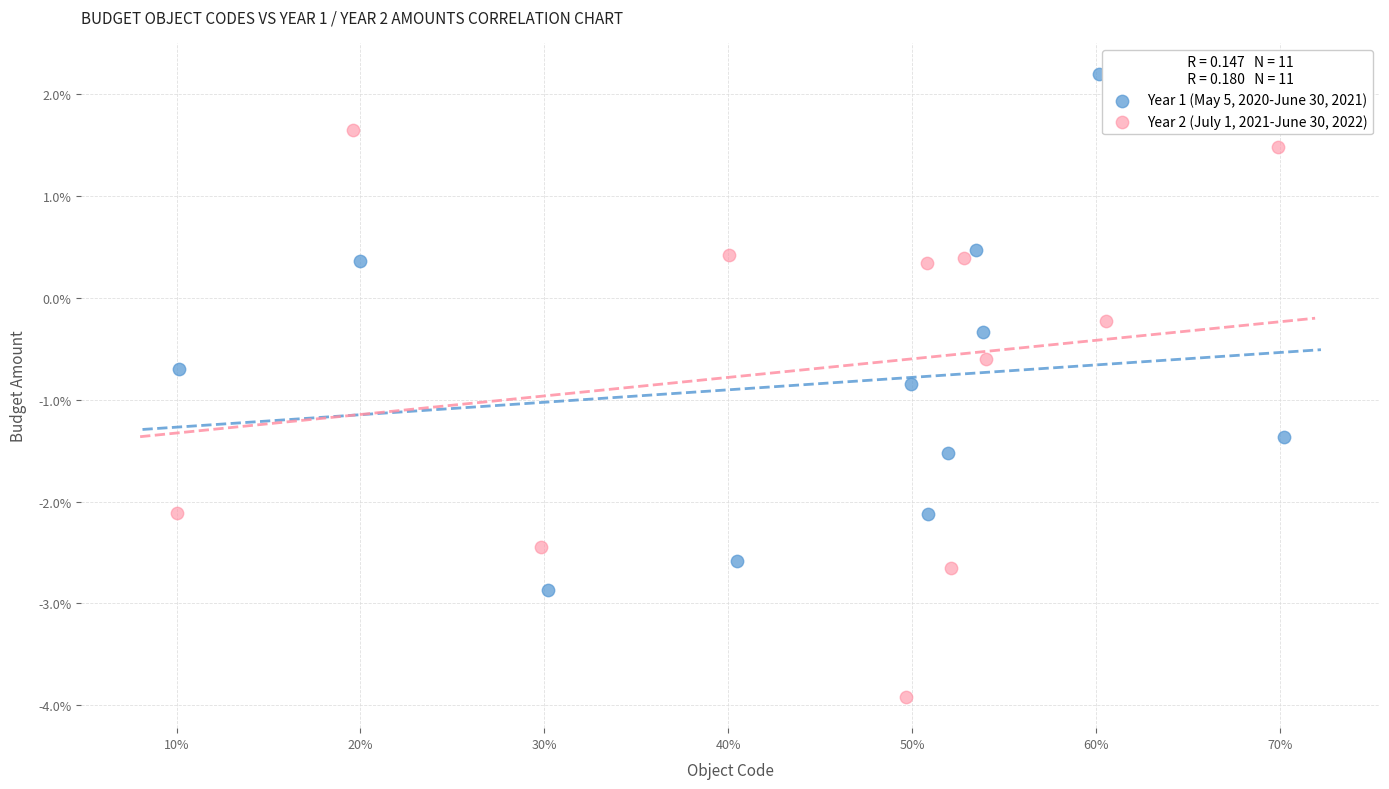

Which series has the largest Y range (max minus min)?

Year 2 (July 1, 2021-June 30, 2022)